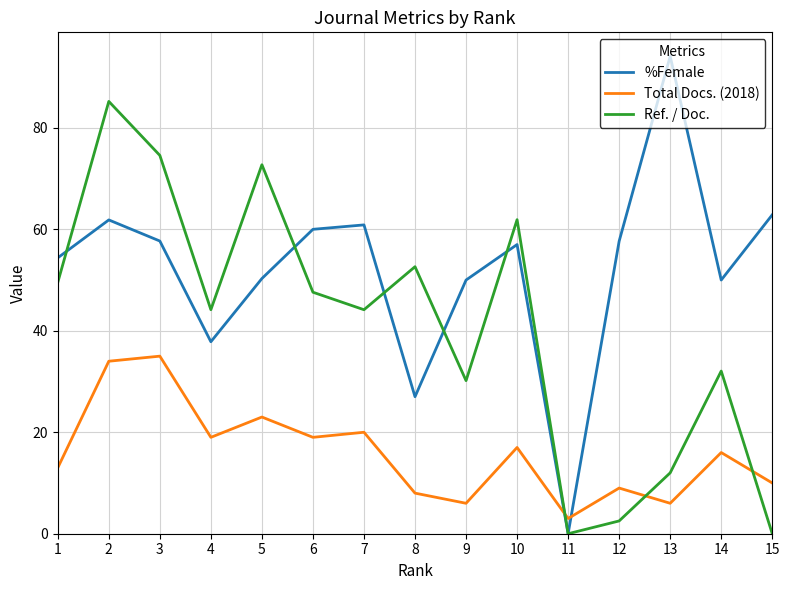

Between 2 and 13, which series saw the biggest shift?

Ref. / Doc.